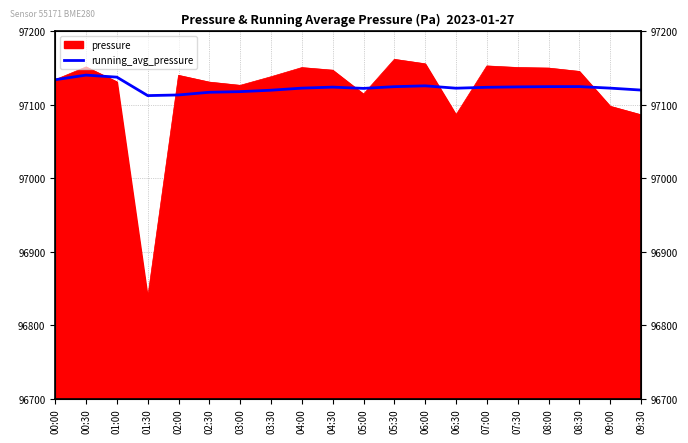

What is the sum of the values at 09:00 and 02:30?

194240.0